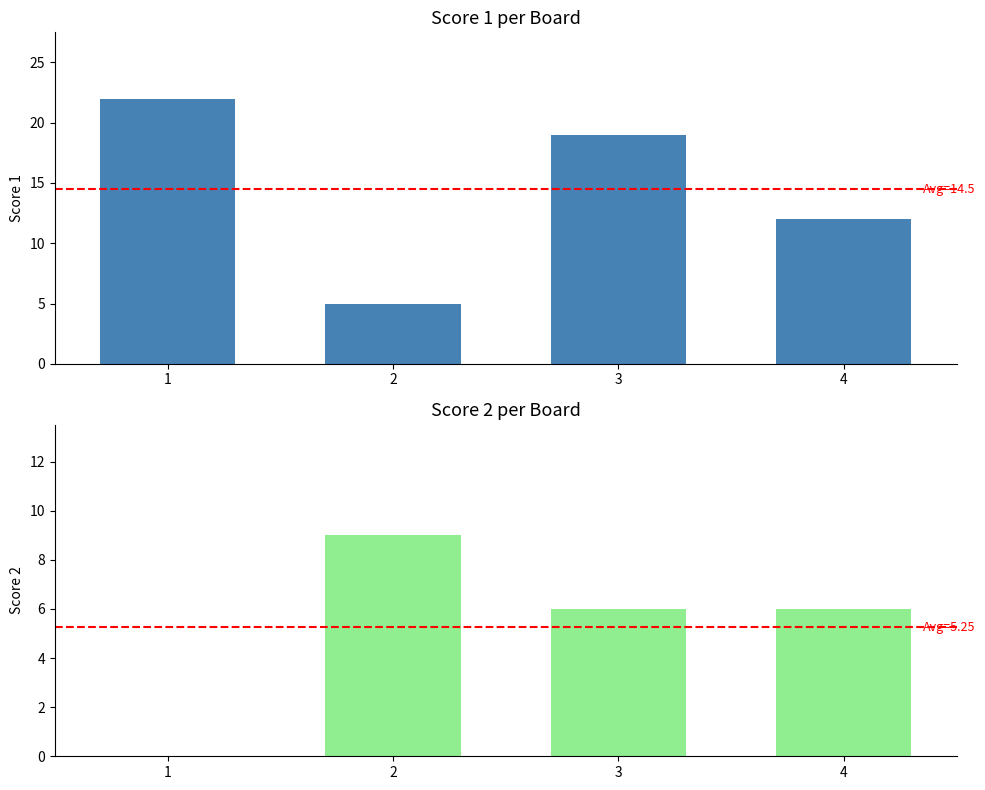

Between 2 and 3, which is larger?

3